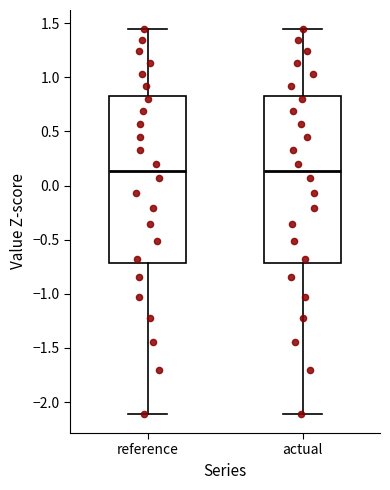

Reading left to right, transcribe this box plot: for each box, give where its median line is, the range the box spans, and where its two whiskers end, as read against the y-axis. The values are not printed on the chart, so give them approximately, as read against the axis.

reference: median 0.15, box -0.70 to 0.85, whiskers -2.10 to 1.45
actual: median 0.15, box -0.70 to 0.85, whiskers -2.10 to 1.45